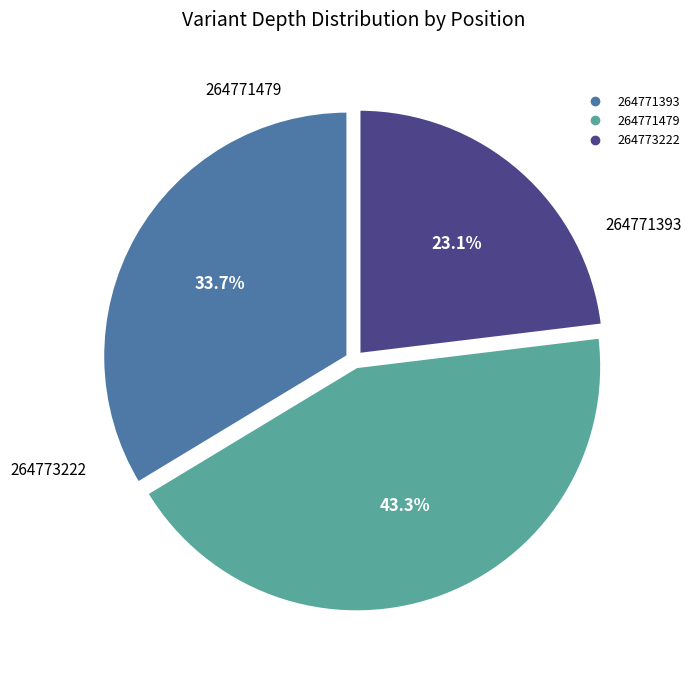

What percentage do 264771393 and 264773222 together represent?

56.7%